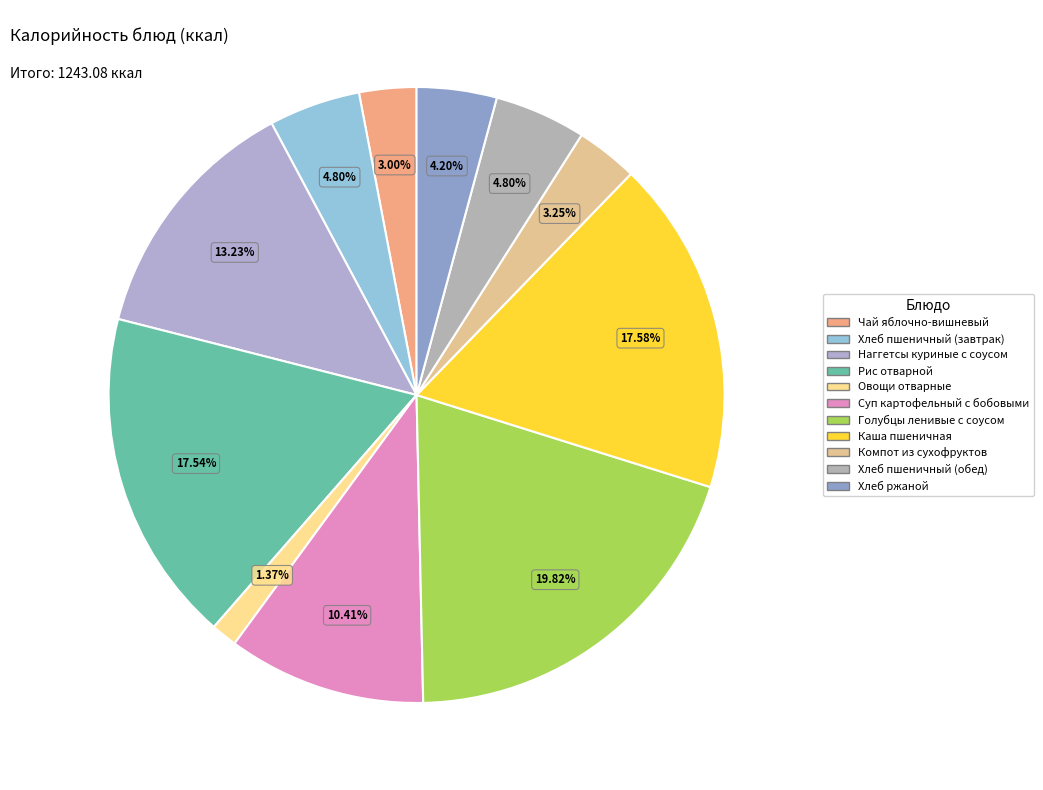

Between Рис отварной and Компот из сухофруктов, which is larger?

Рис отварной